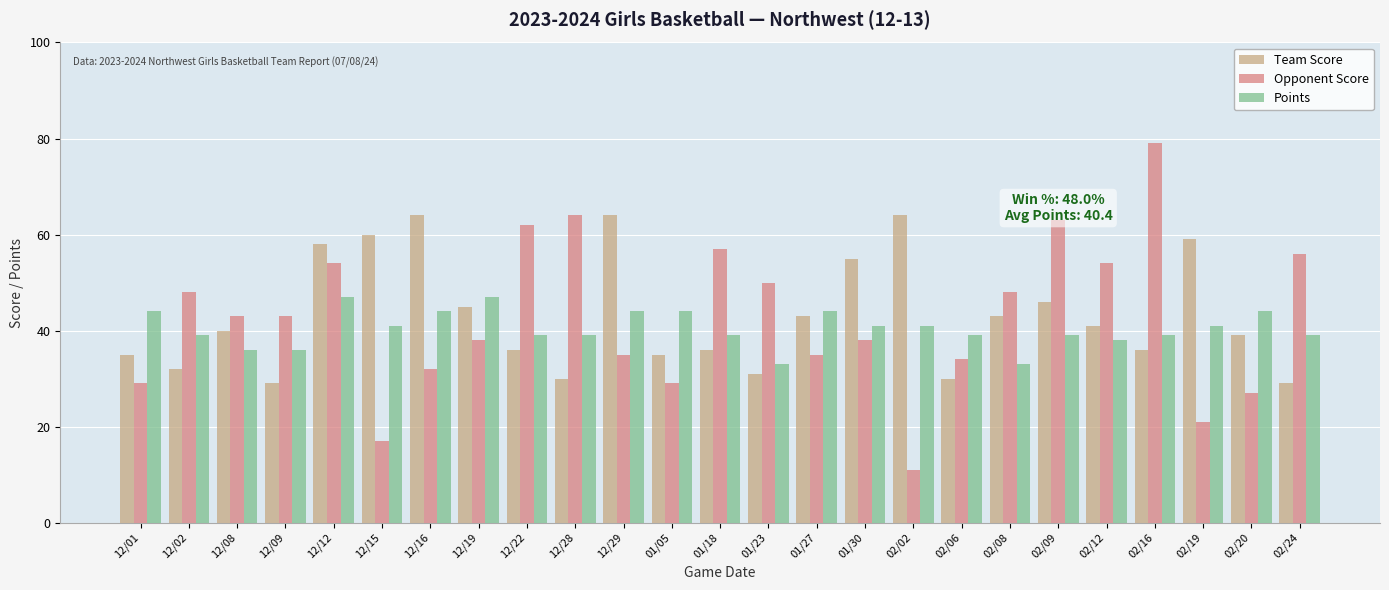

What is the difference between the highest and lowest values at 01/18?

21